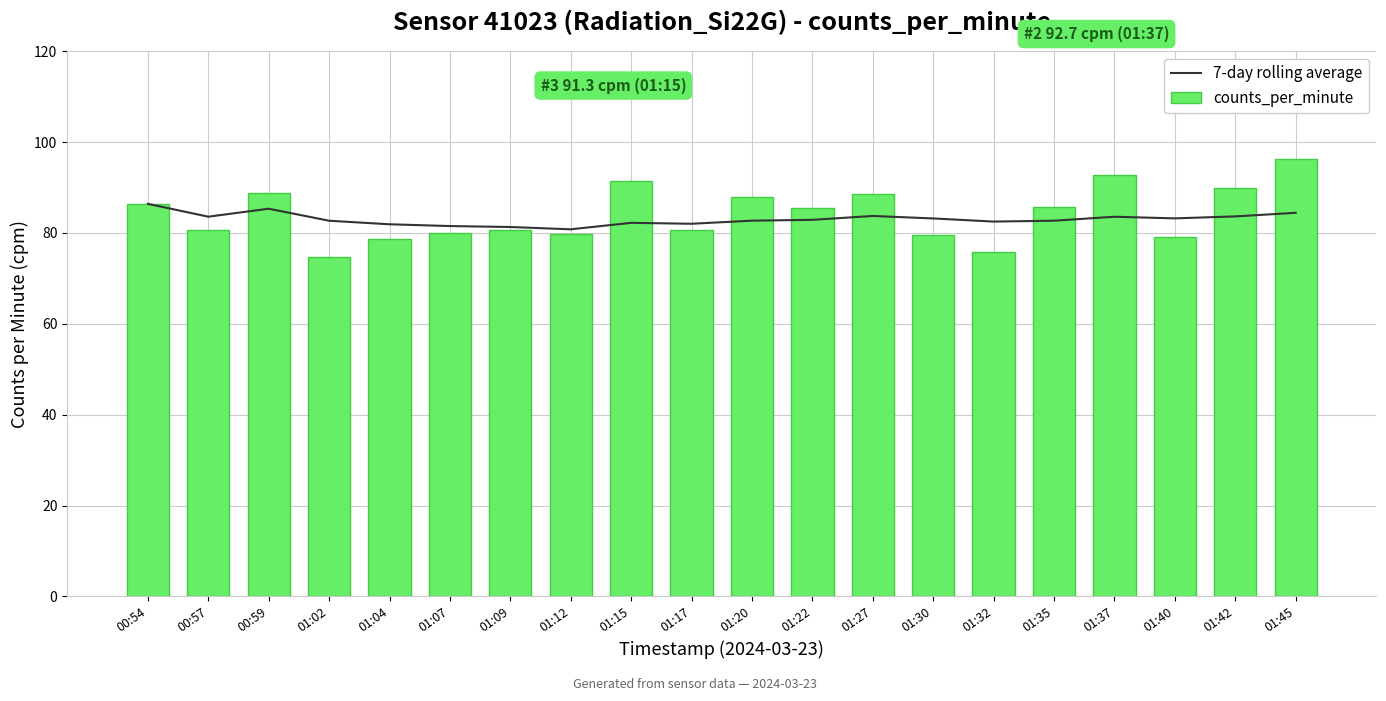

Between 01:17 and 01:30, which series saw the biggest shift?

7-day rolling average